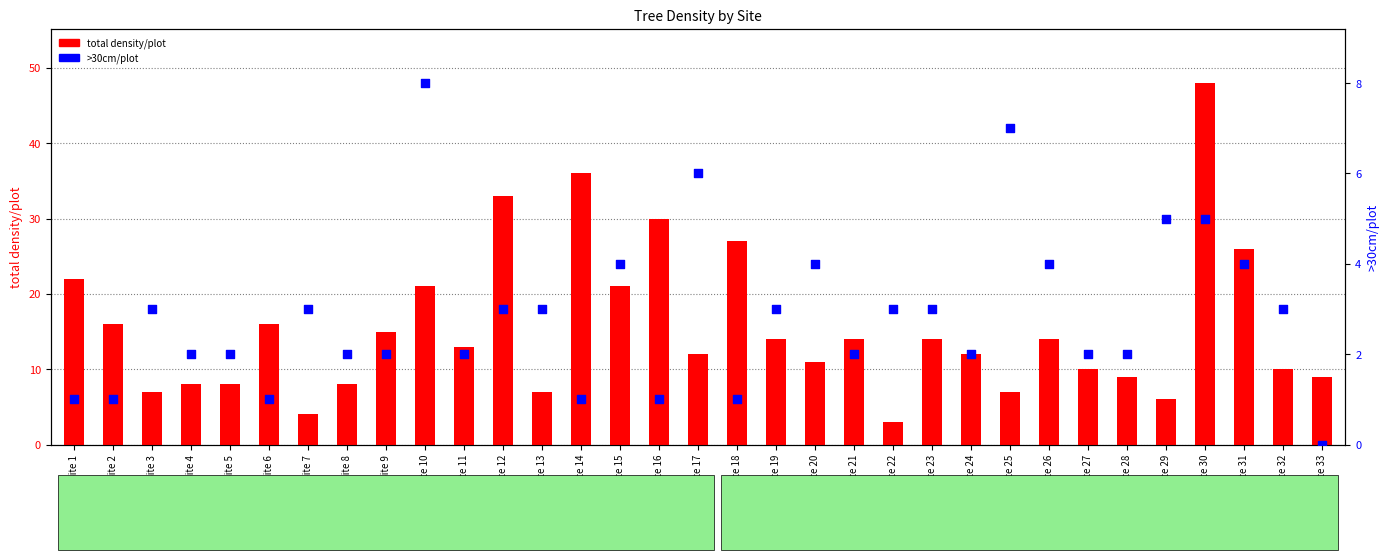

What is the total value across all series at Site 4?

10